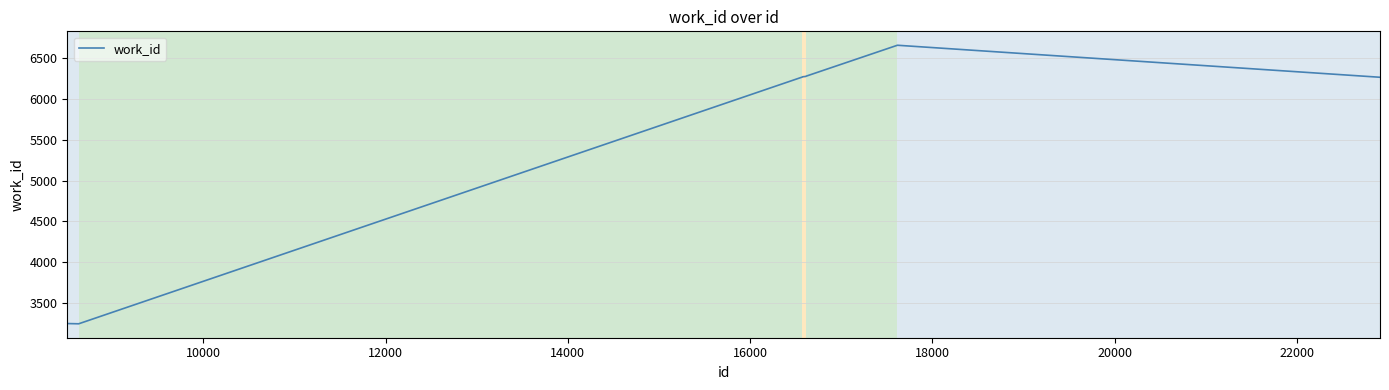

What is the difference between the maximum and minimum values?

3403